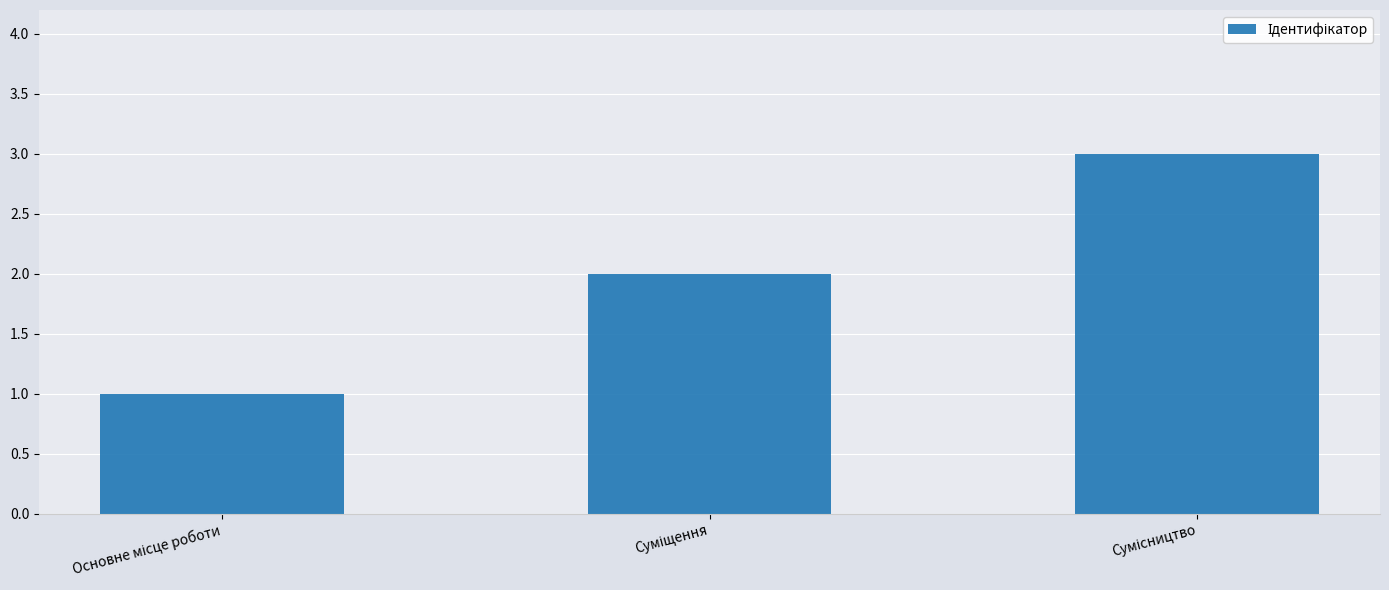

Reading right to left, extract all data points from this chart.

3	2	1